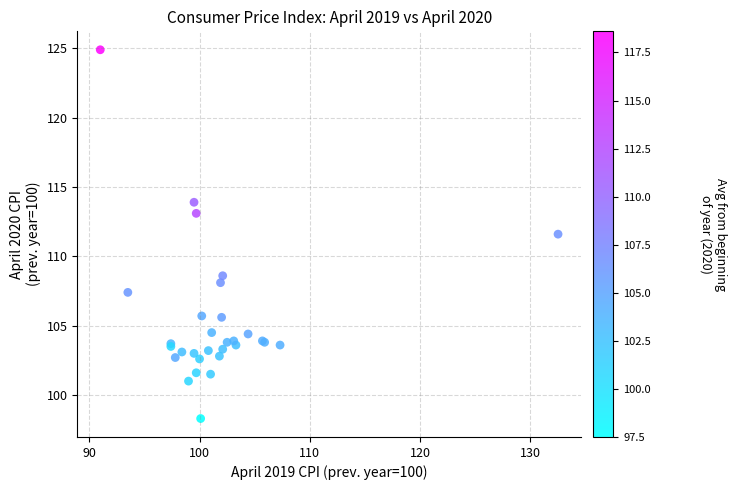

What Y value in the scatter plot is closest to 111?

111.6